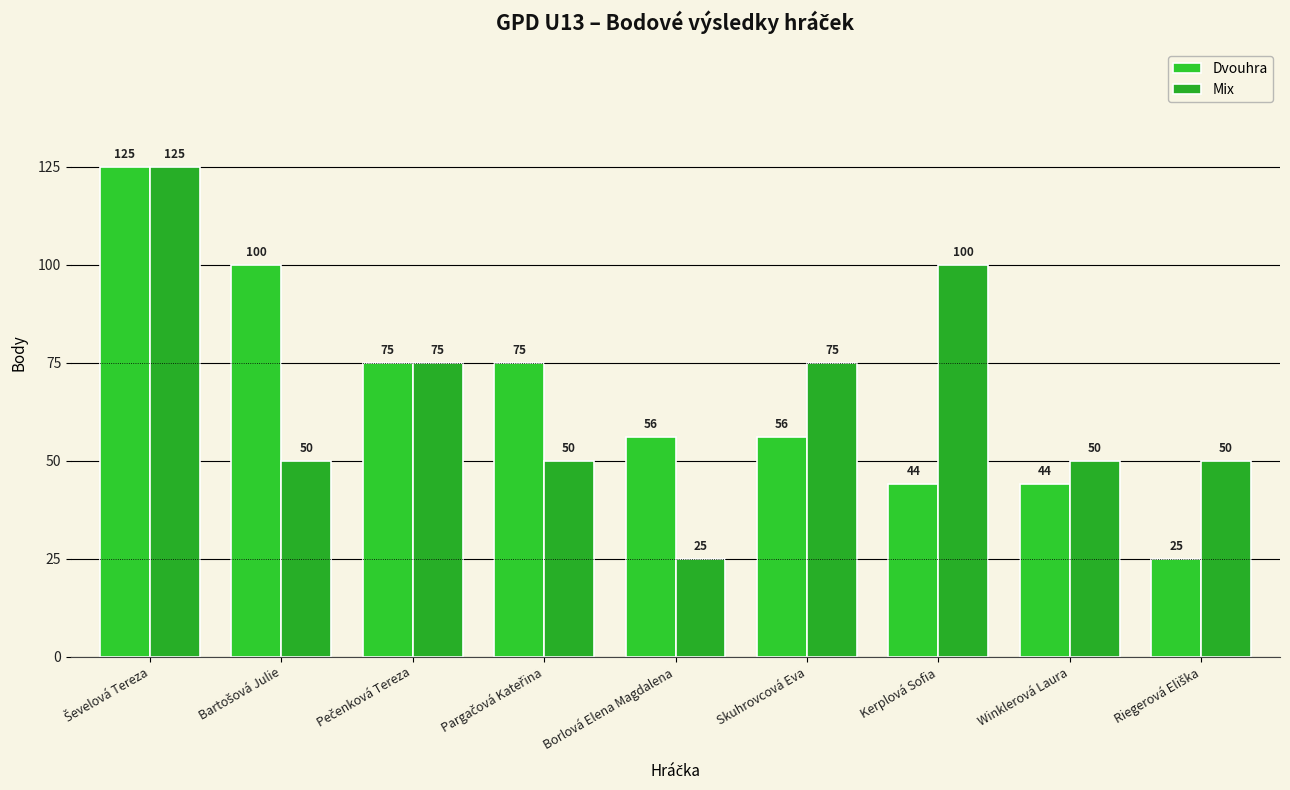

At which category is the sum across all series the highest?

Ševelová Tereza